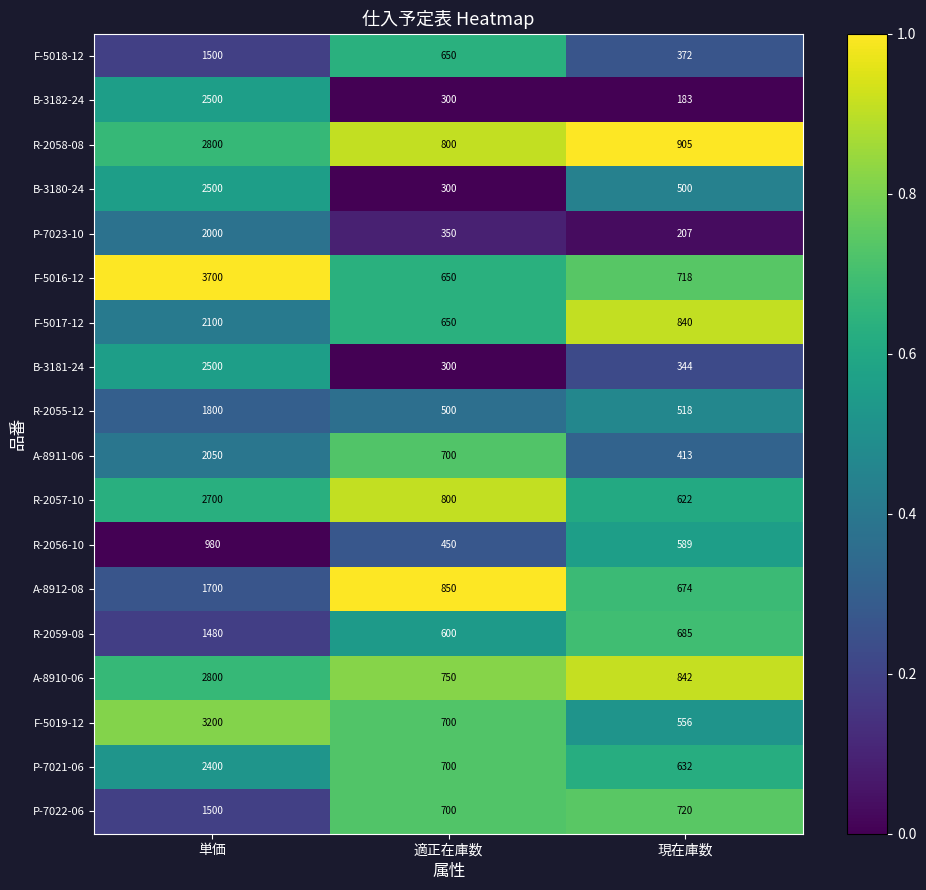

Is it true that F-5017-12 equals 840 at 現在庫数?

True